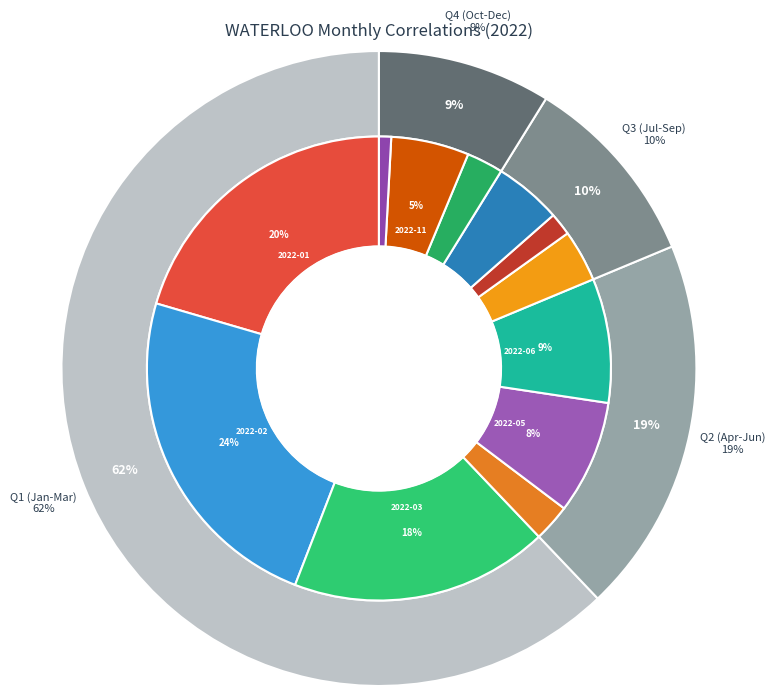

The 2022-11 slice represents 5% of the pie. True or false?

True